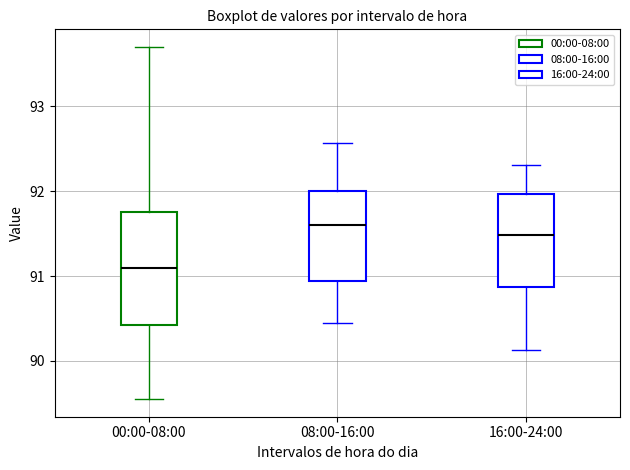

Which box's median line is the highest?

08:00-16:00